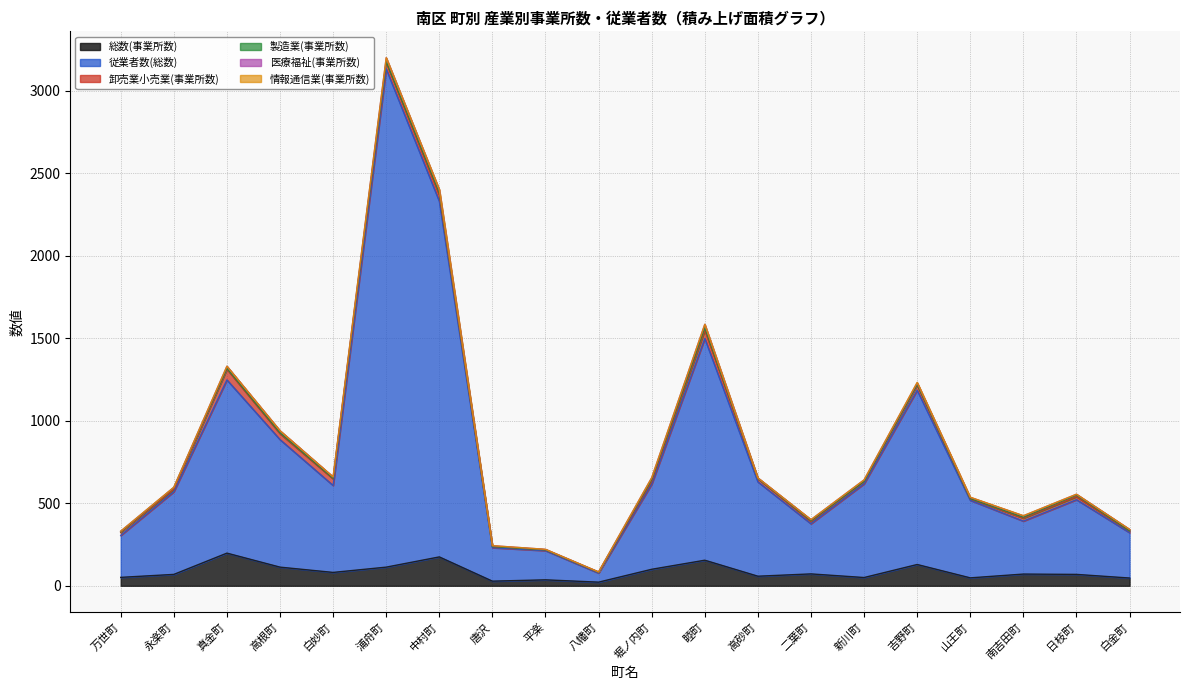

True or false: 卸売業小売業(事業所数) and 従業者数(総数) intersect in this chart.

False